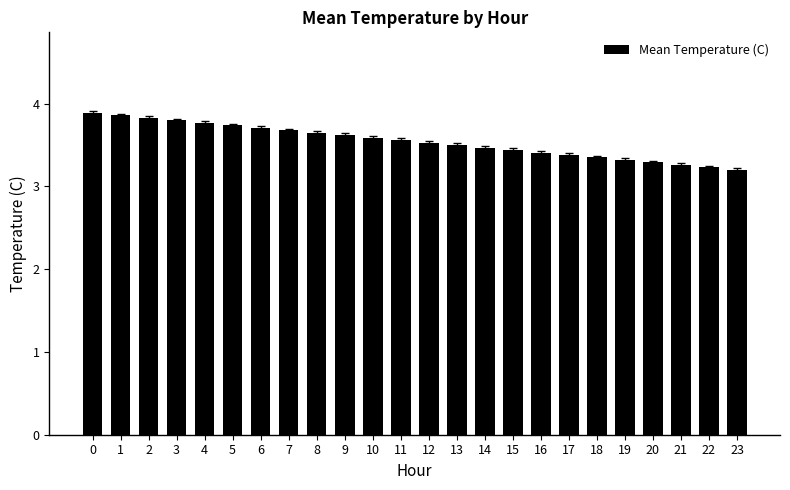

The value at 0 is 1.1. True or false?

False